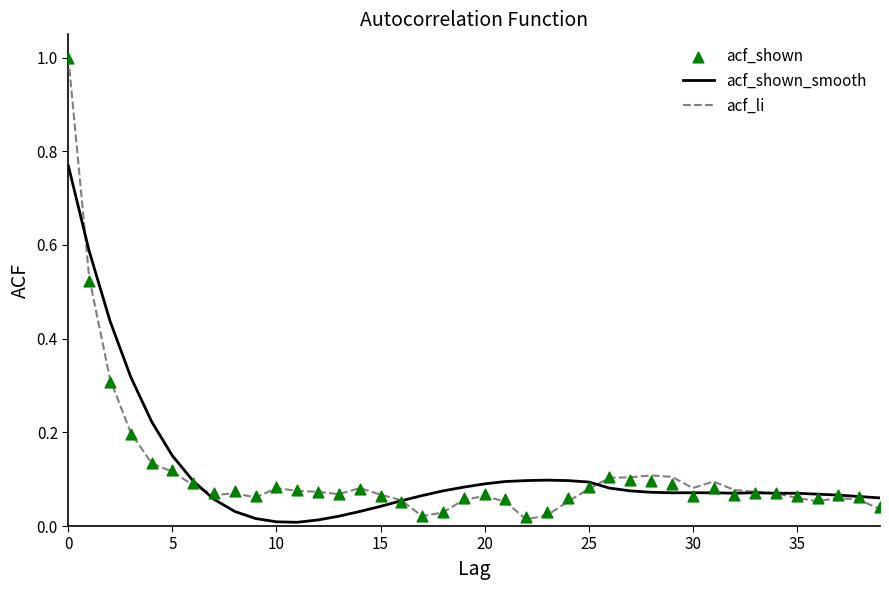

Which series contains the lowest Y value?

acf_shown_smooth